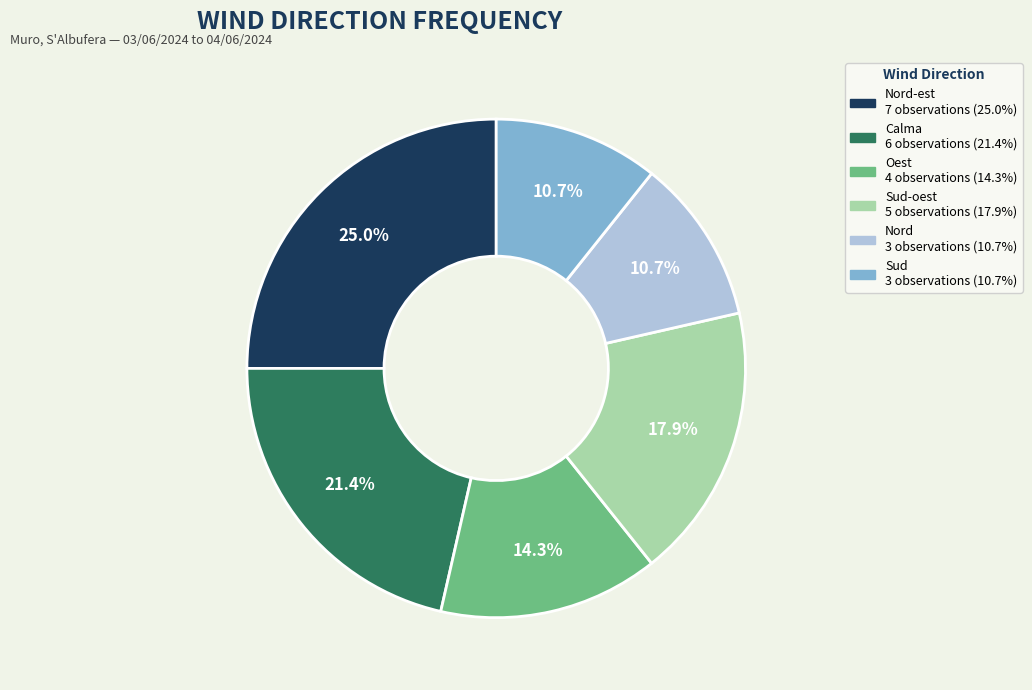

Does any single category account for the majority?

No